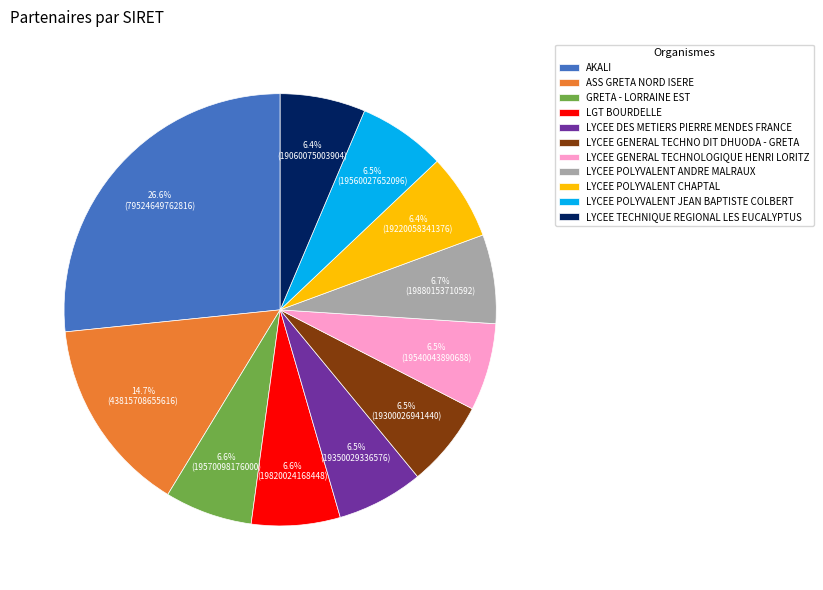

What portion of the pie excludes LGT BOURDELLE?

93.4%